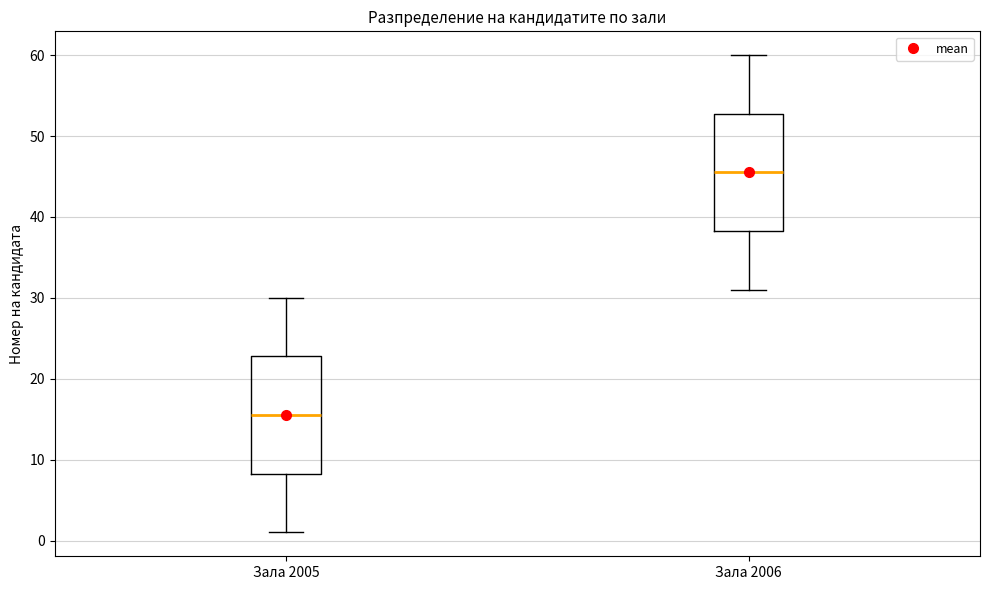

Which box has the lowest median line?

Зала 2005